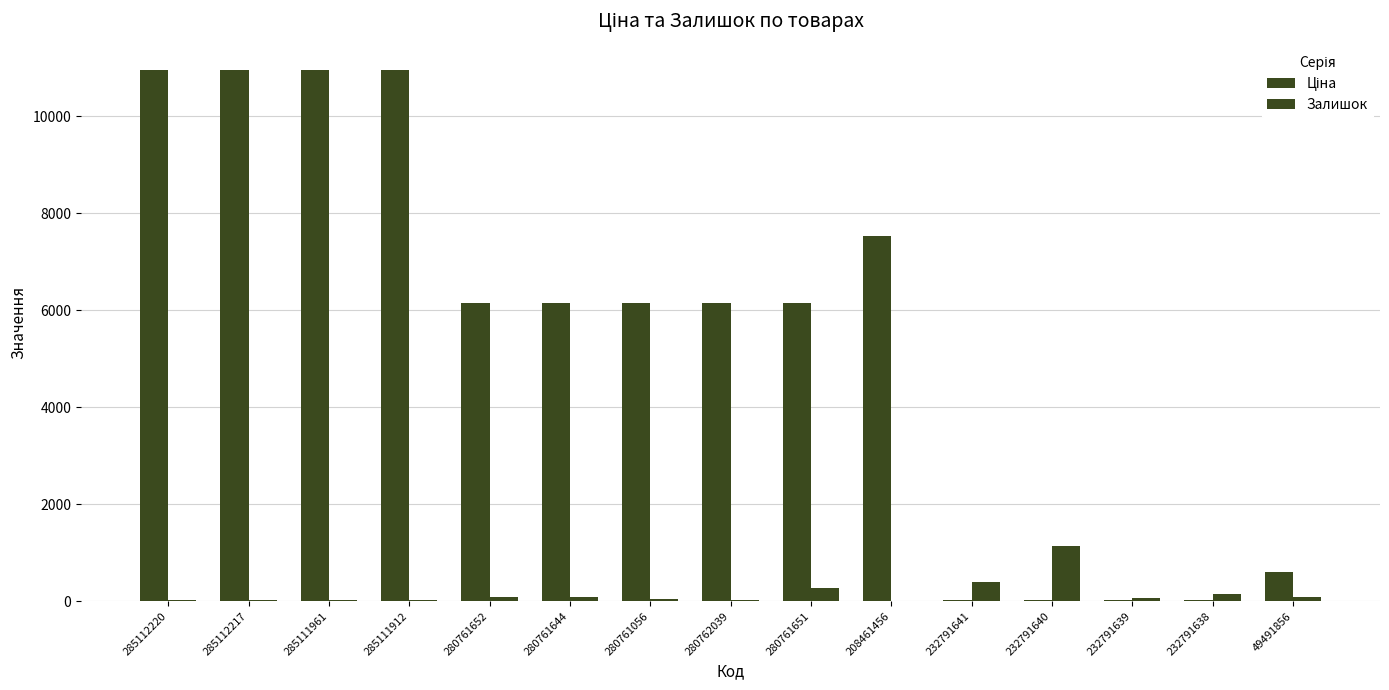

At which label does Залишок first exceed 68?

280761652